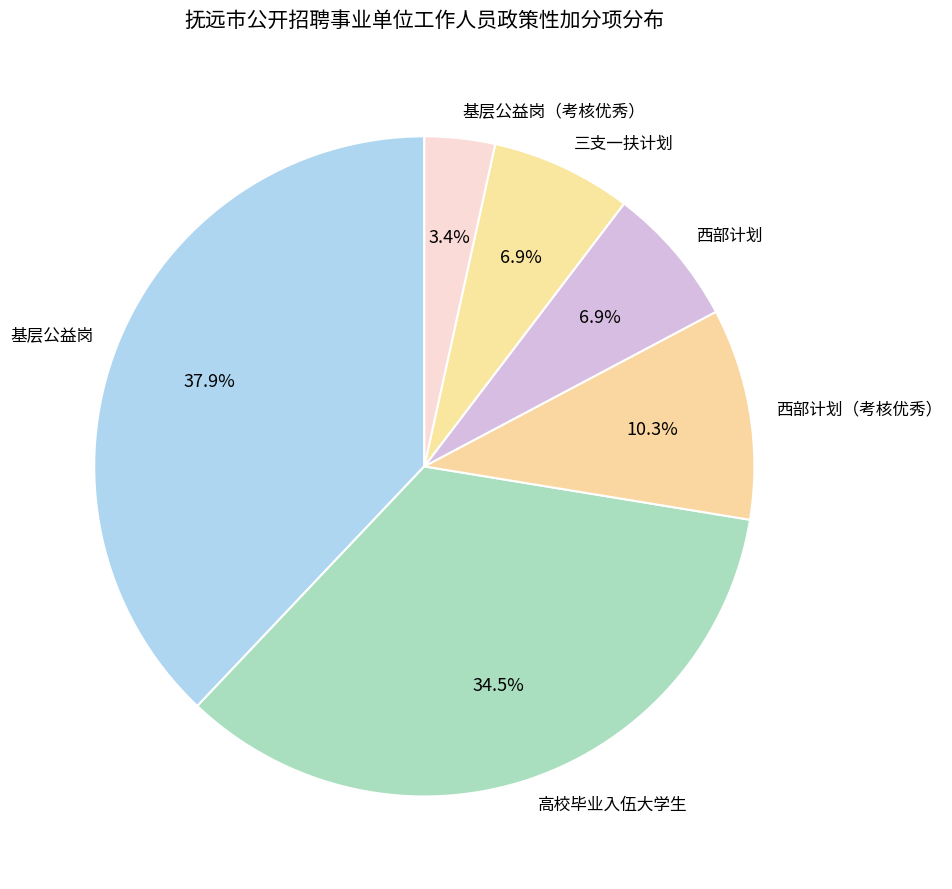

Which has a higher value, 西部计划 or 基层公益岗（考核优秀）?

西部计划